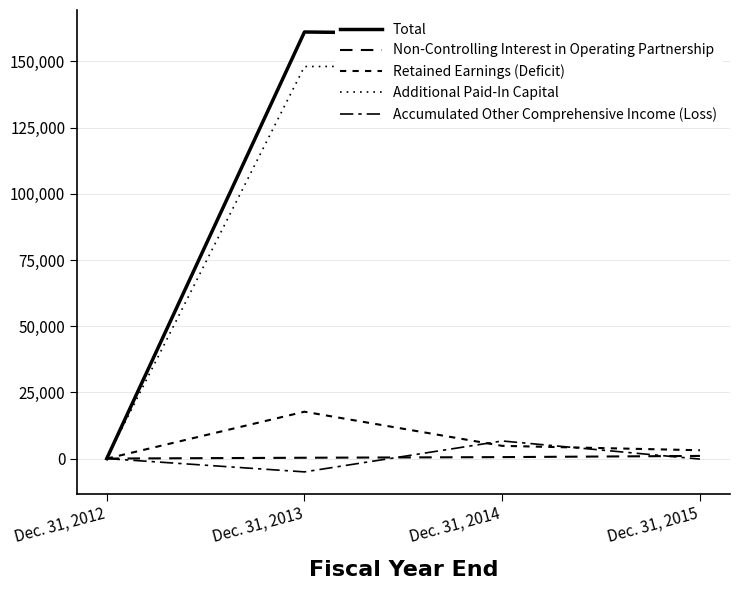

Which series has the largest range (max minus min)?

Total